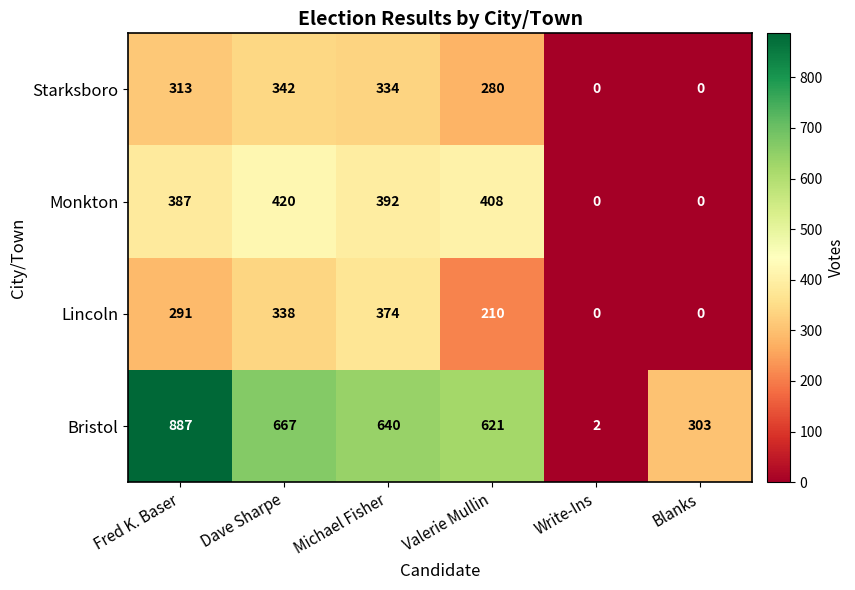

Rank the series at Dave Sharpe from lowest to highest value.

Lincoln, Starksboro, Monkton, Bristol